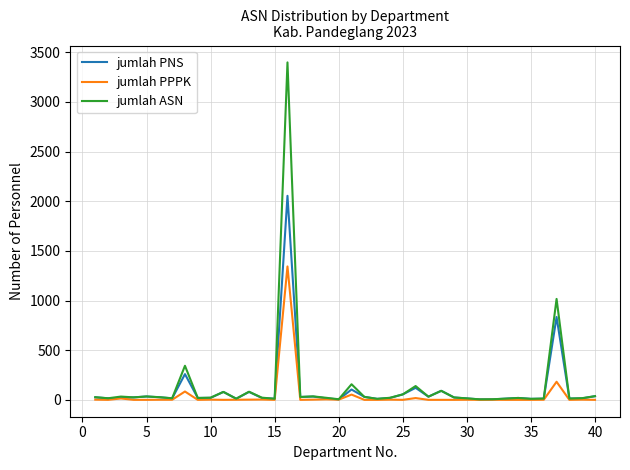

What is the maximum value for jumlah PPPK?

1343